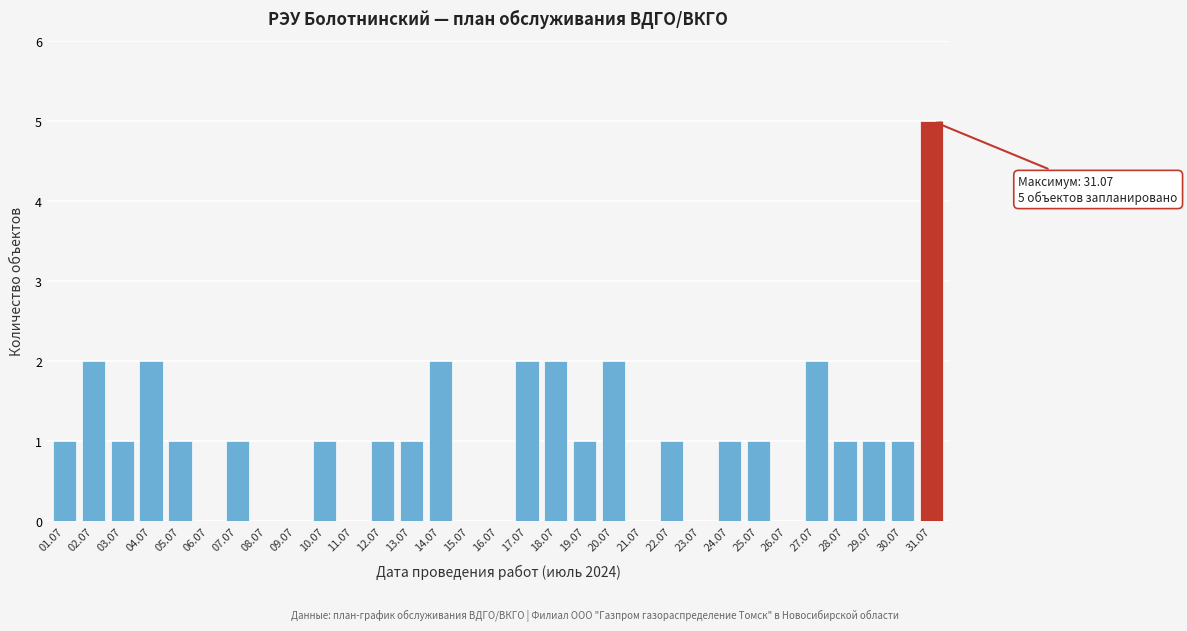

What is the sum of all values?

33